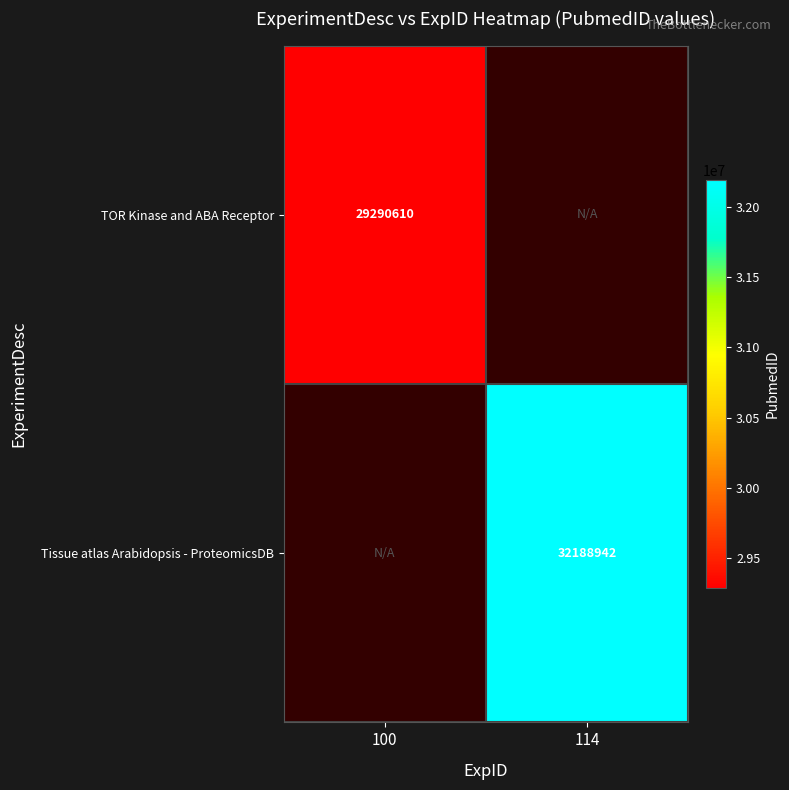

Between 100 and 114, which is larger?

114